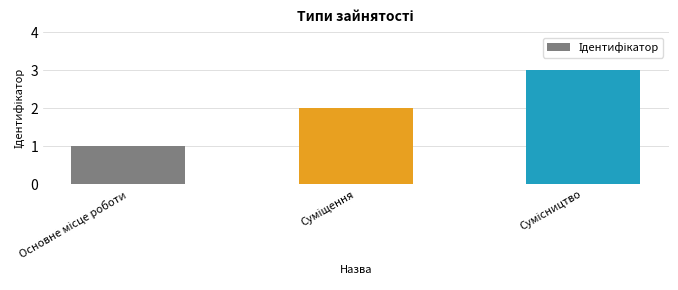

What is the smallest value displayed?

1